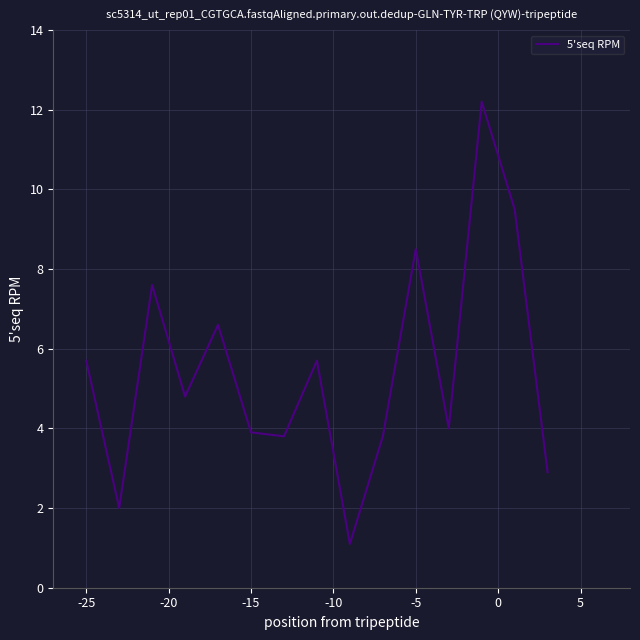

What is the average value?

5.5